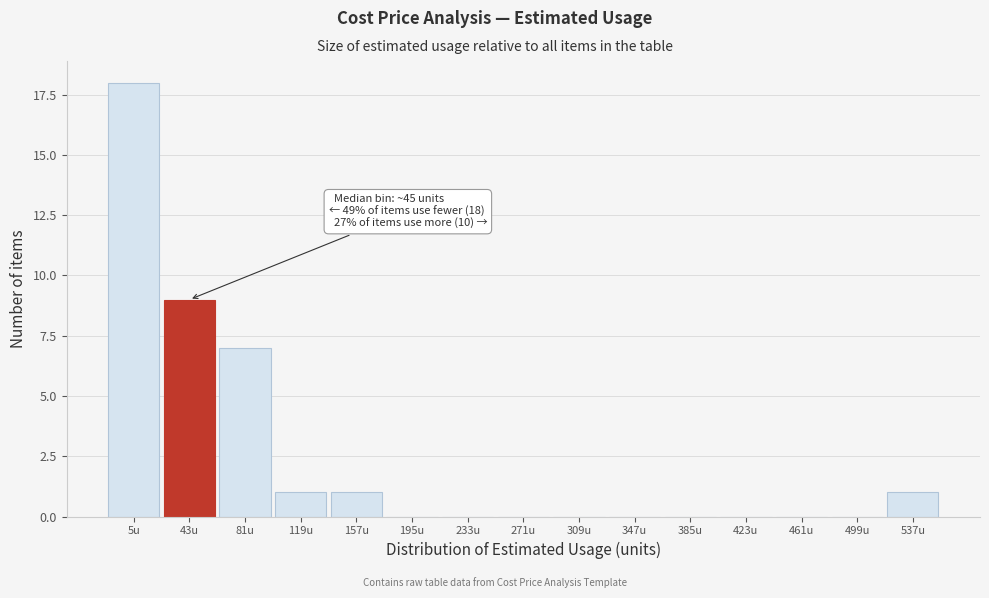

Reading left to right, list all the values displayed in this chart.

5u=18	43u=9	81u=7	119u=1	157u=1	195u=0	233u=0	271u=0	309u=0	347u=0	385u=0	423u=0	461u=0	499u=0	537u=1